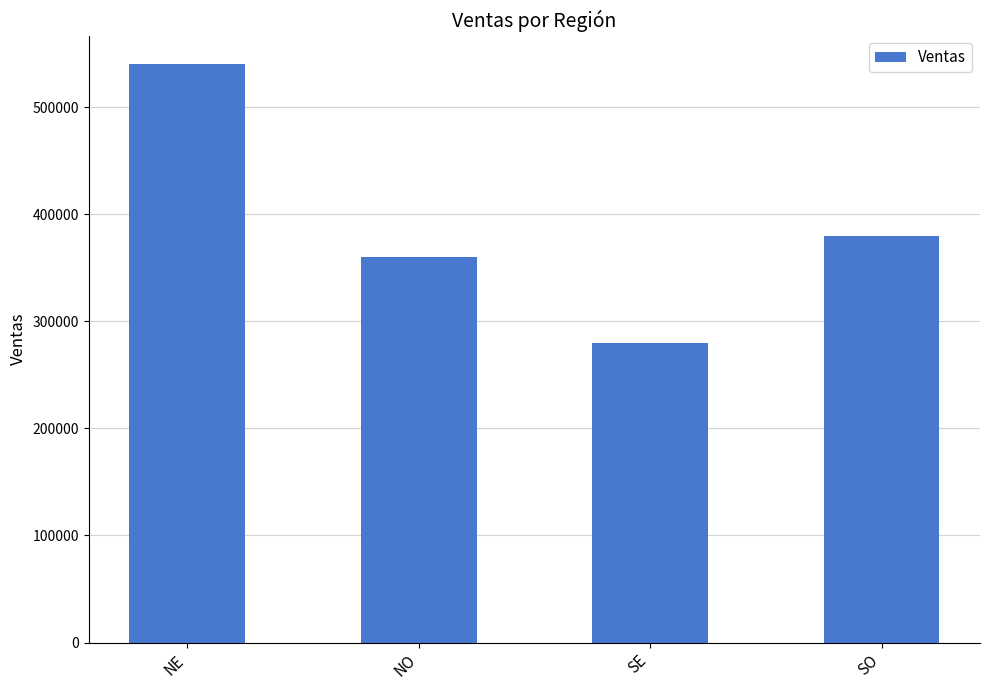

Reading right to left, transcribe all the data shown in this chart.

SO=380000	SE=280000	NO=360000	NE=540000